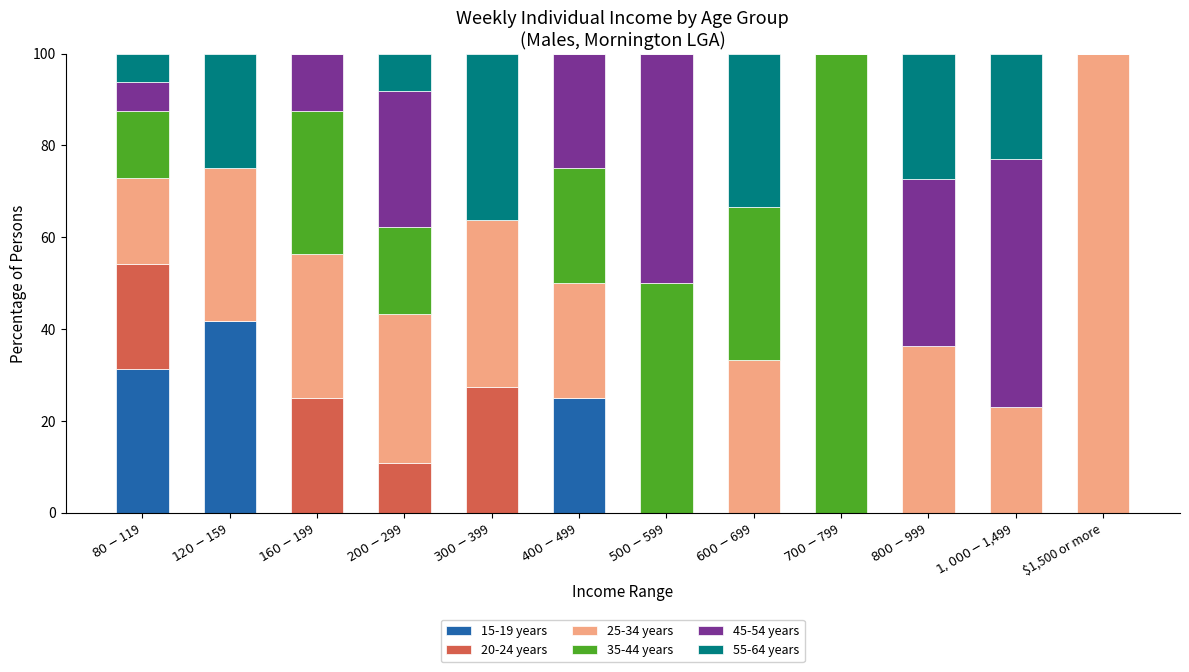

What is the maximum value for 15-19 years?

41.7